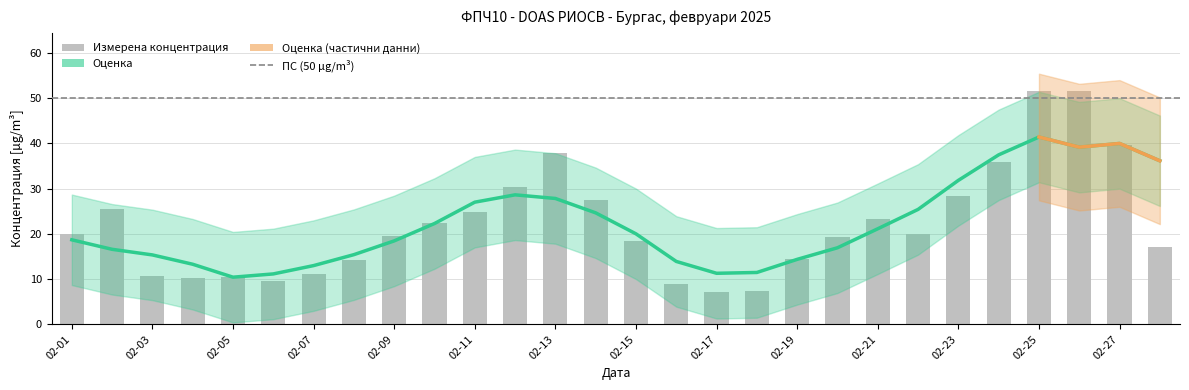

What is the change in value from 02-03 to 02-05?

-0.3